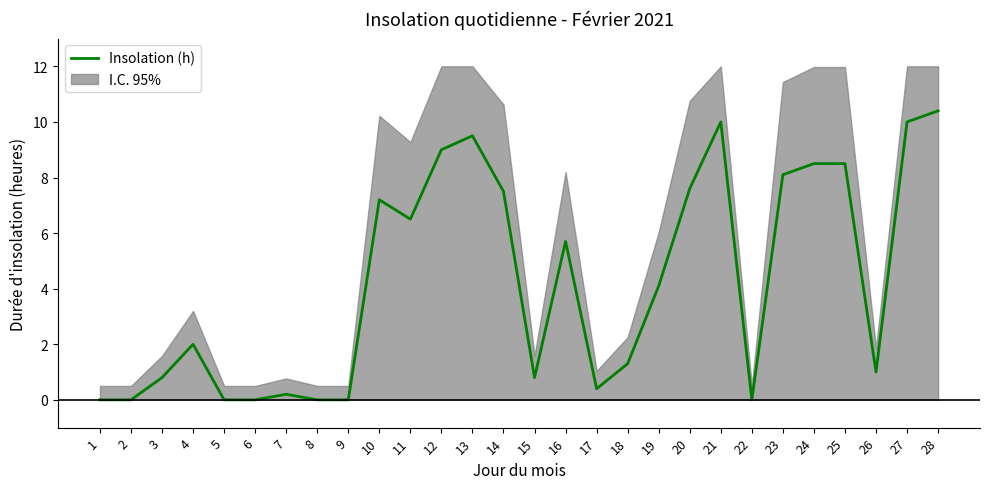

Which has a higher value, 14 or 20?

20